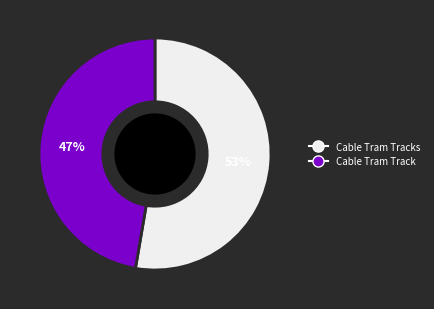

Is there any slice that represents more than half of the pie?

Yes